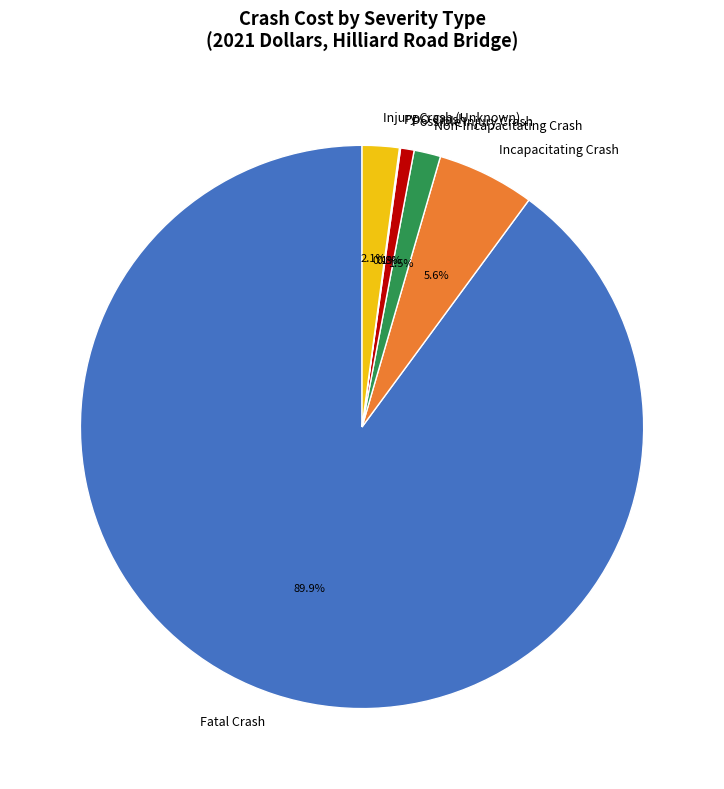

Between Incapacitating Crash and Fatal Crash, which is larger?

Fatal Crash